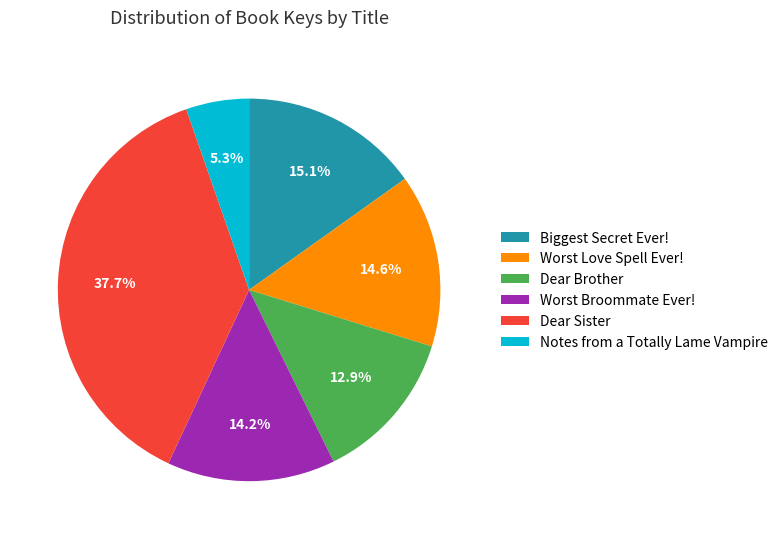

Between Notes from a Totally Lame Vampire and Worst Broommate Ever!, which is larger?

Worst Broommate Ever!